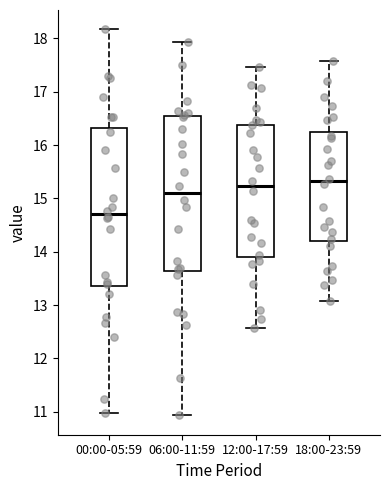

Reading left to right, transcribe this box plot: for each box, give where its median line is, the range the box spans, and where its two whiskers end, as read against the y-axis. The values are not printed on the chart, so give them approximately, as read against the axis.

00:00-05:59: median 14.7, box 13.4 to 16.3, whiskers 11.0 to 18.2
06:00-11:59: median 15.1, box 13.6 to 16.5, whiskers 10.9 to 17.9
12:00-17:59: median 15.2, box 13.9 to 16.4, whiskers 12.6 to 17.5
18:00-23:59: median 15.3, box 14.2 to 16.2, whiskers 13.1 to 17.6